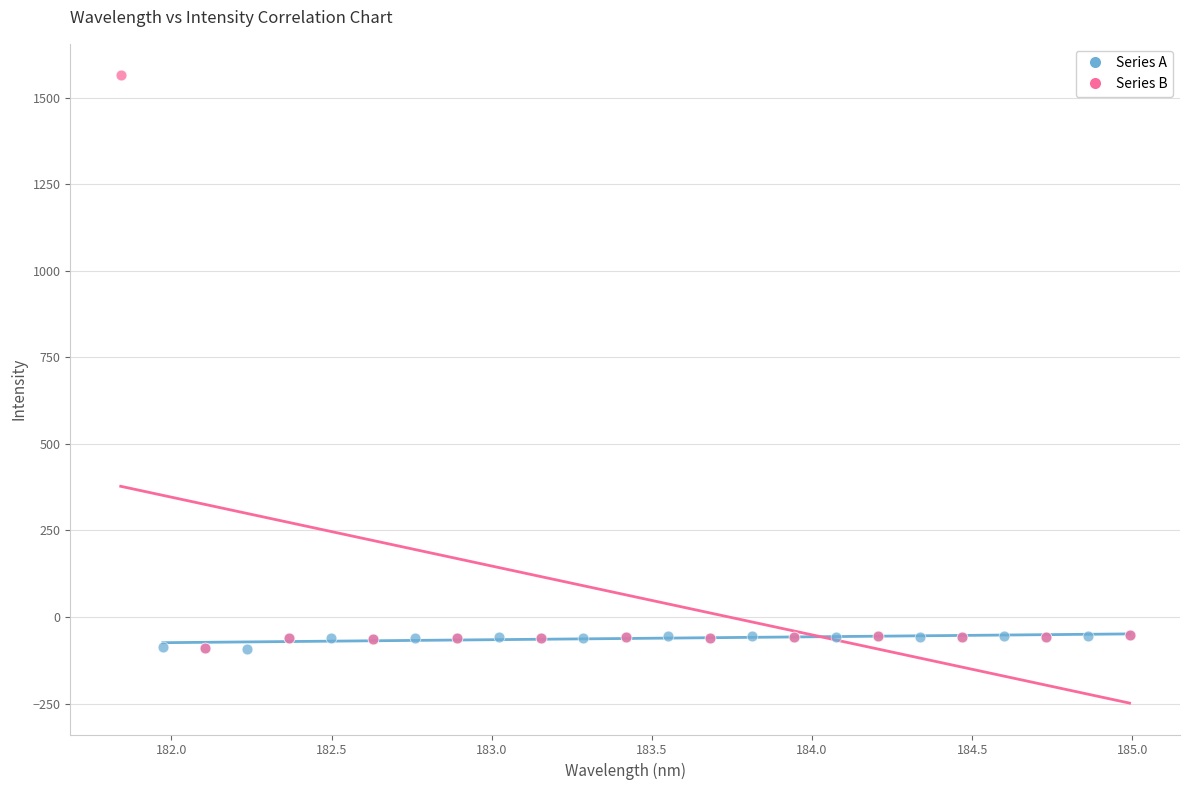

What are all the series names shown in the legend?

Series A, Series B